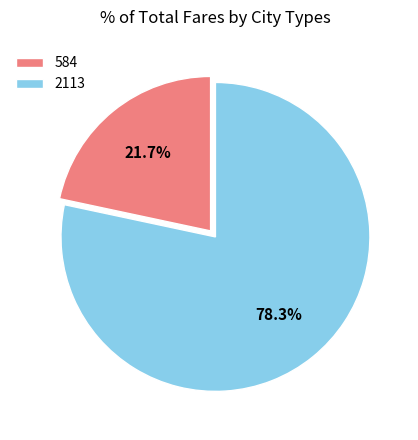

Combined, do 584 and 2113 account for over 50%?

Yes